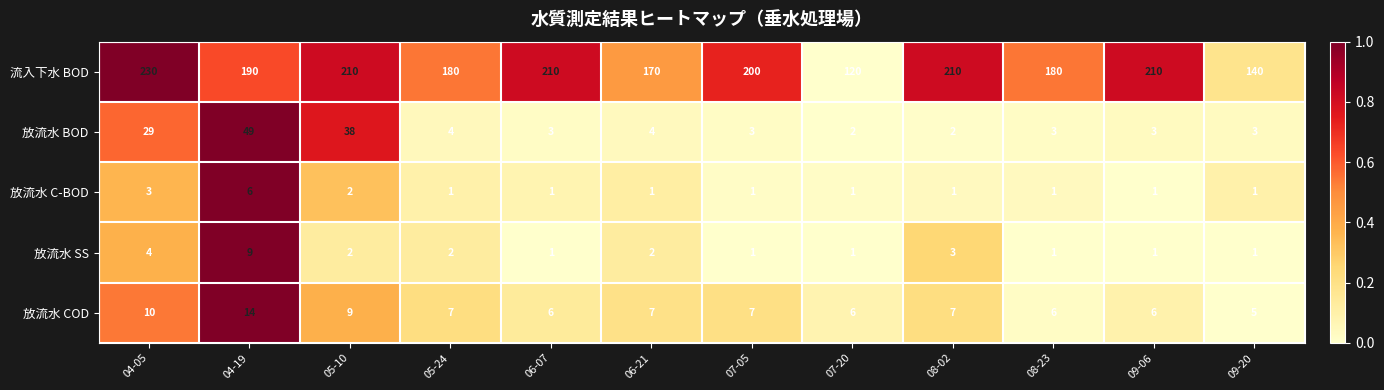

Rank the series at 04-05 from highest to lowest value.

流入下水 BOD, 放流水 BOD, 放流水 COD, 放流水 SS, 放流水 C-BOD